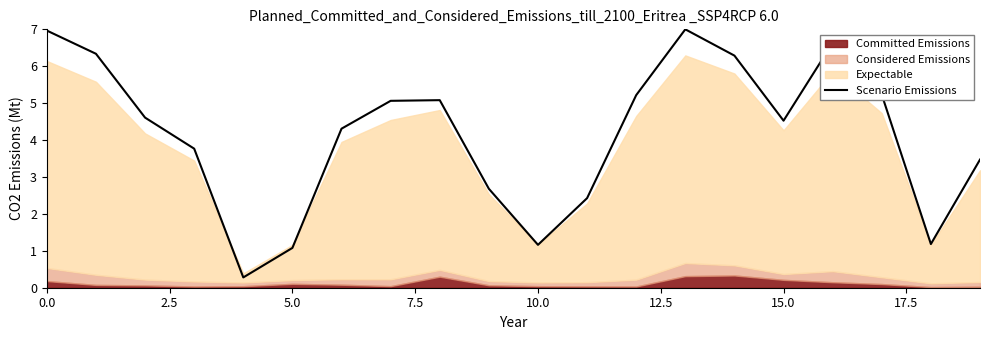

True or false: the data shows 6.8 at 17.5.

False